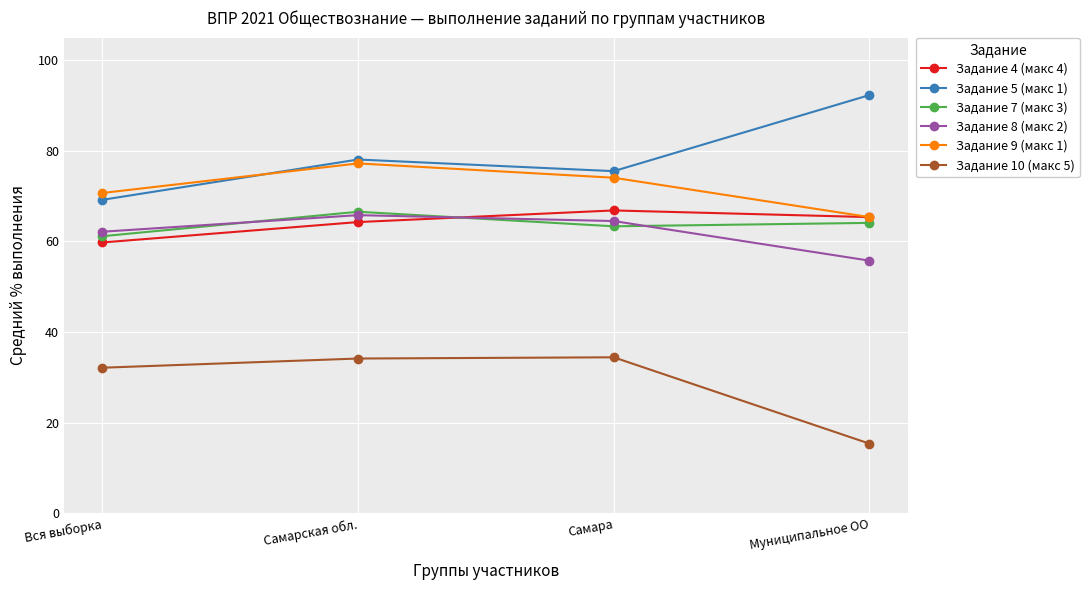

What is the smallest value displayed?

15.4